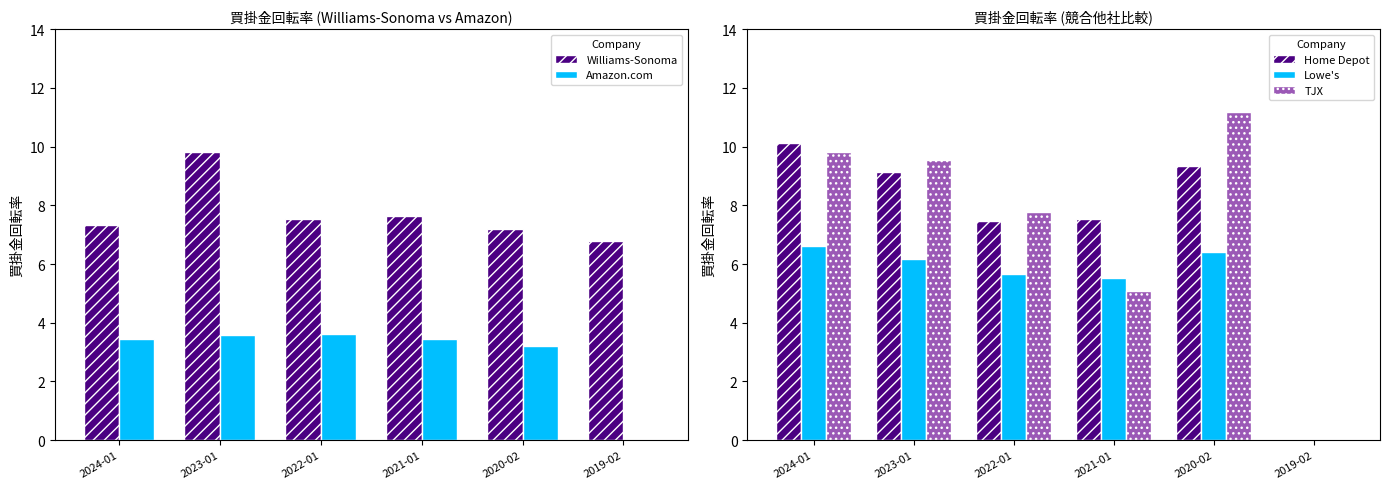

Rank the series at 2023-01 from highest to lowest value.

Williams-Sonoma Inc., TJX Cos. Inc., Home Depot Inc., Lowe's Cos. Inc., Amazon.com Inc.